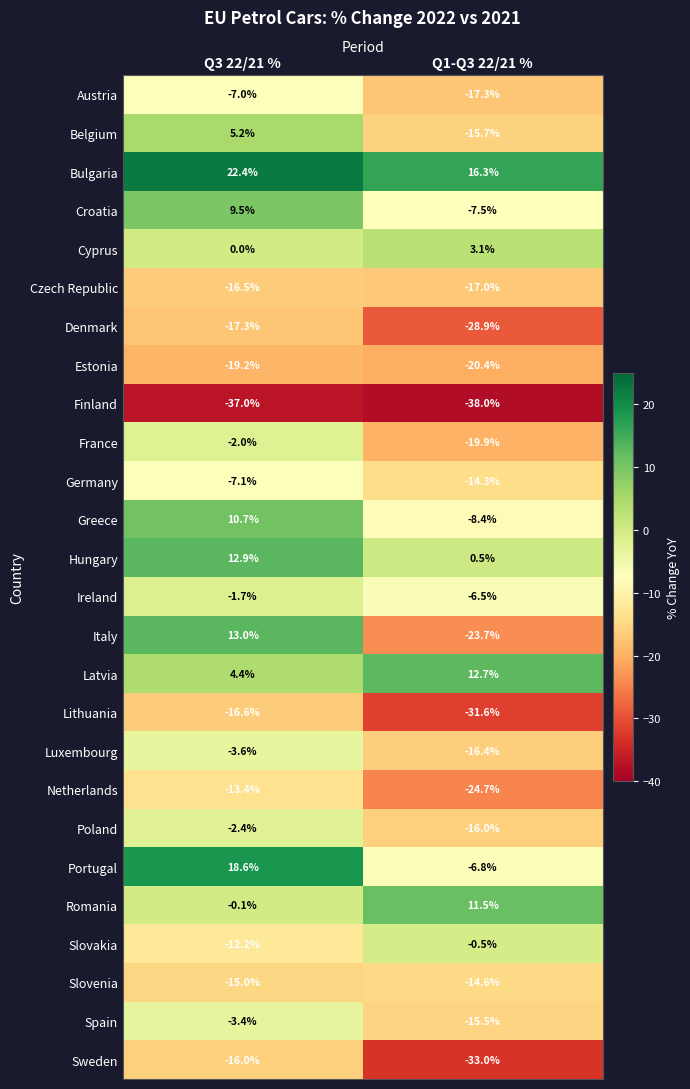

What is the approximate value of France at Q1-Q3 22/21 %?

-19.9